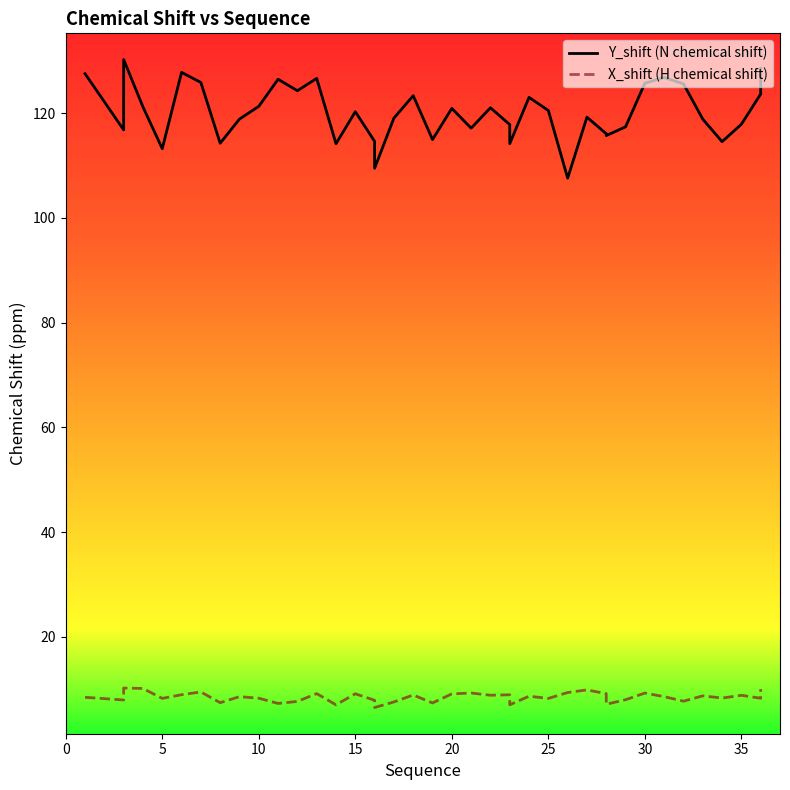

Does the chart have visible grid lines?

No